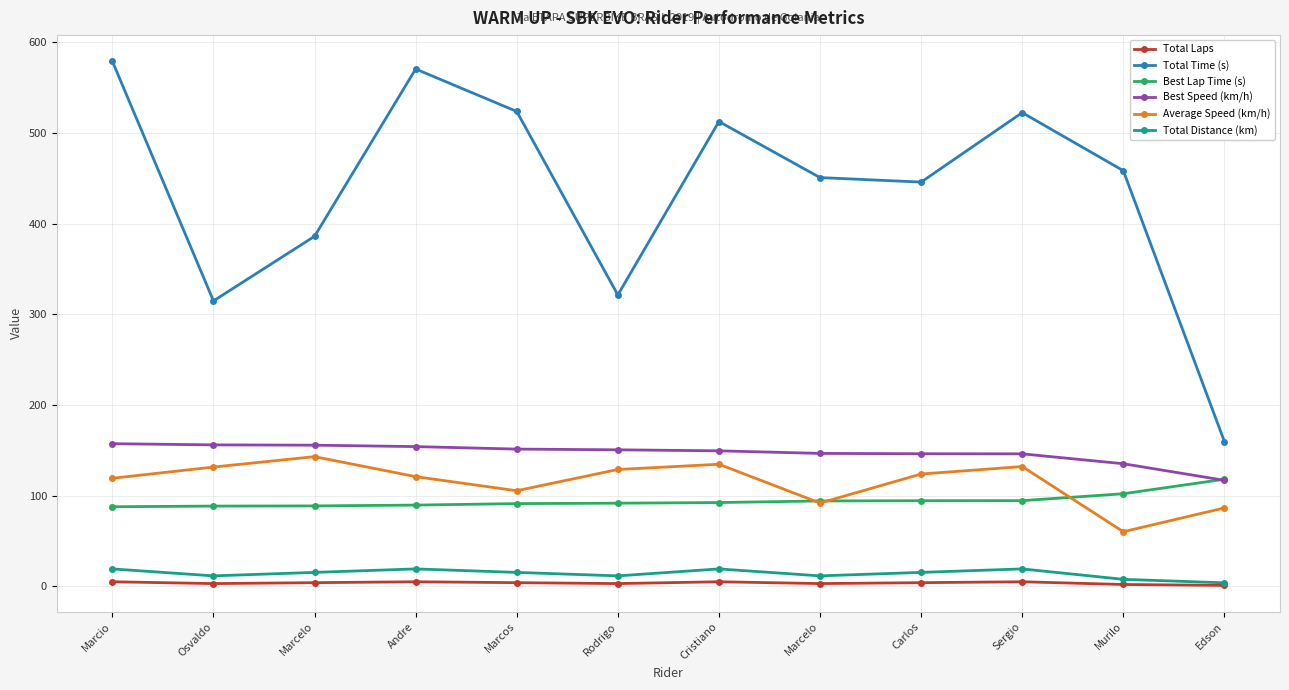

True or false: Total Laps and Best Lap Time (s) intersect in this chart.

False